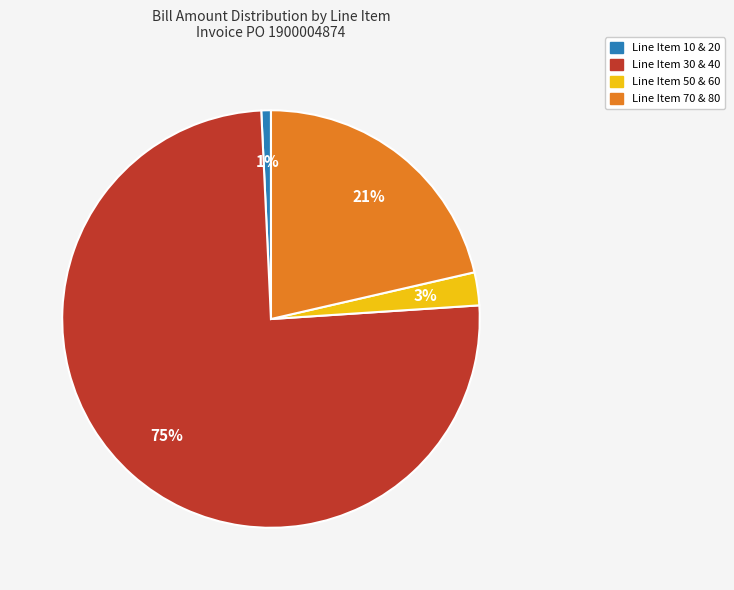

To the nearest percent, what is the average slice percentage?

25%